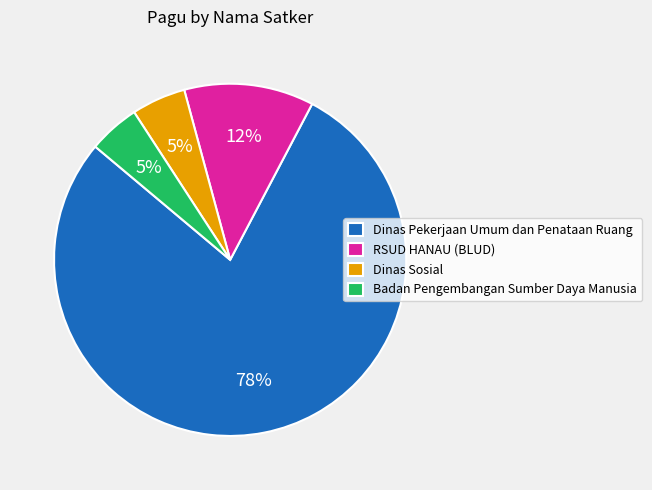

Count the number of slices in the pie.

4